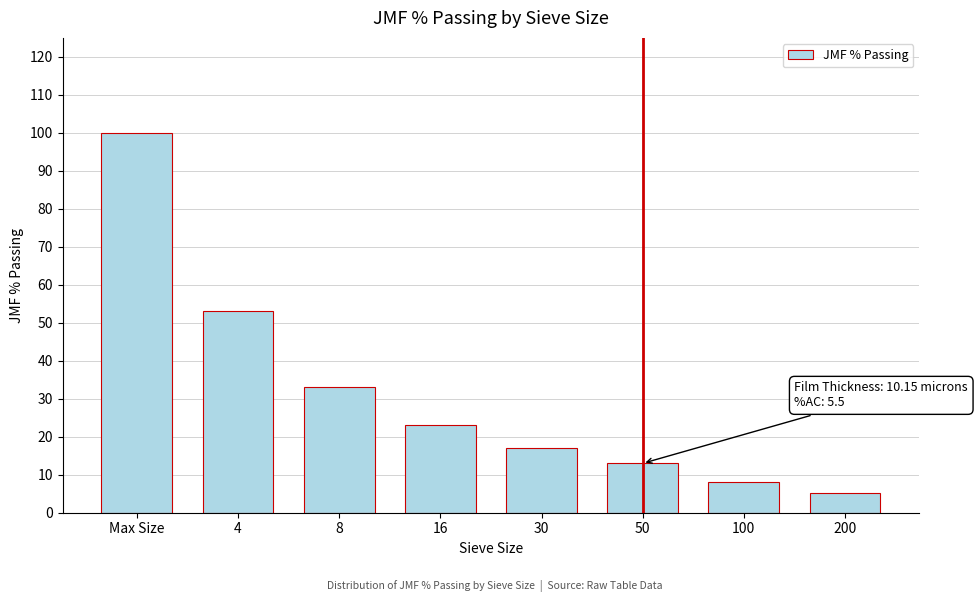

Reading left to right, what are all the values shown in this chart?

100.0	53.0	33.0	23.0	17.0	13.0	8.0	5.2